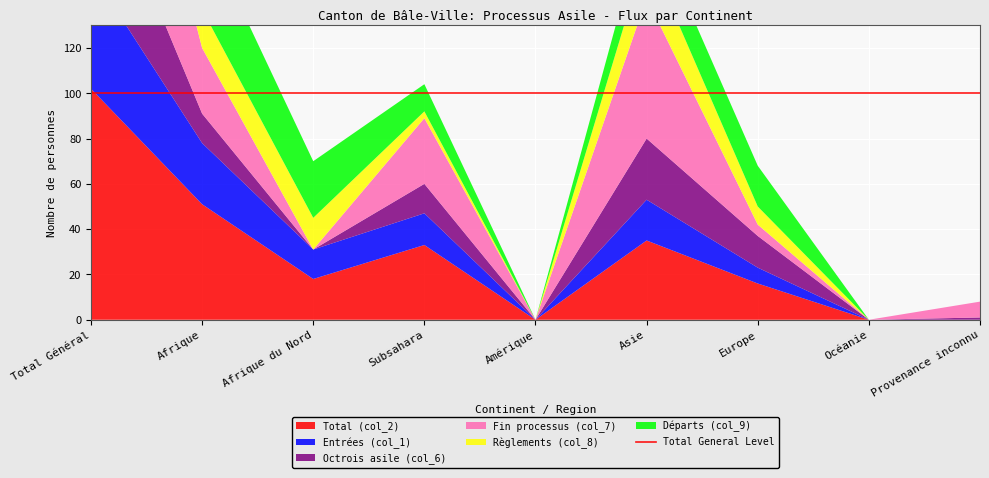

Reading right to left, what are all the values shown in this chart?

Total (col_2): Provenance inconnu=0	Océanie=0	Europe=16	Asie=35	Amérique=0	Subsahara=33	Afrique du Nord=18	Afrique=51	Total Général=102
Entrées (col_1): Provenance inconnu=0	Océanie=0	Europe=7	Asie=18	Amérique=0	Subsahara=14	Afrique du Nord=13	Afrique=27	Total Général=52
Octrois asile (col_6): Provenance inconnu=1	Océanie=0	Europe=14	Asie=27	Amérique=0	Subsahara=13	Afrique du Nord=0	Afrique=13	Total Général=55
Fin processus (col_7): Provenance inconnu=7	Océanie=0	Europe=5	Asie=62	Amérique=0	Subsahara=29	Afrique du Nord=0	Afrique=29	Total Général=103
Règlements (col_8): Provenance inconnu=0	Océanie=0	Europe=8	Asie=21	Amérique=0	Subsahara=3	Afrique du Nord=14	Afrique=17	Total Général=46
Départs (col_9): Provenance inconnu=0	Océanie=0	Europe=18	Asie=17	Amérique=0	Subsahara=12	Afrique du Nord=25	Afrique=37	Total Général=72